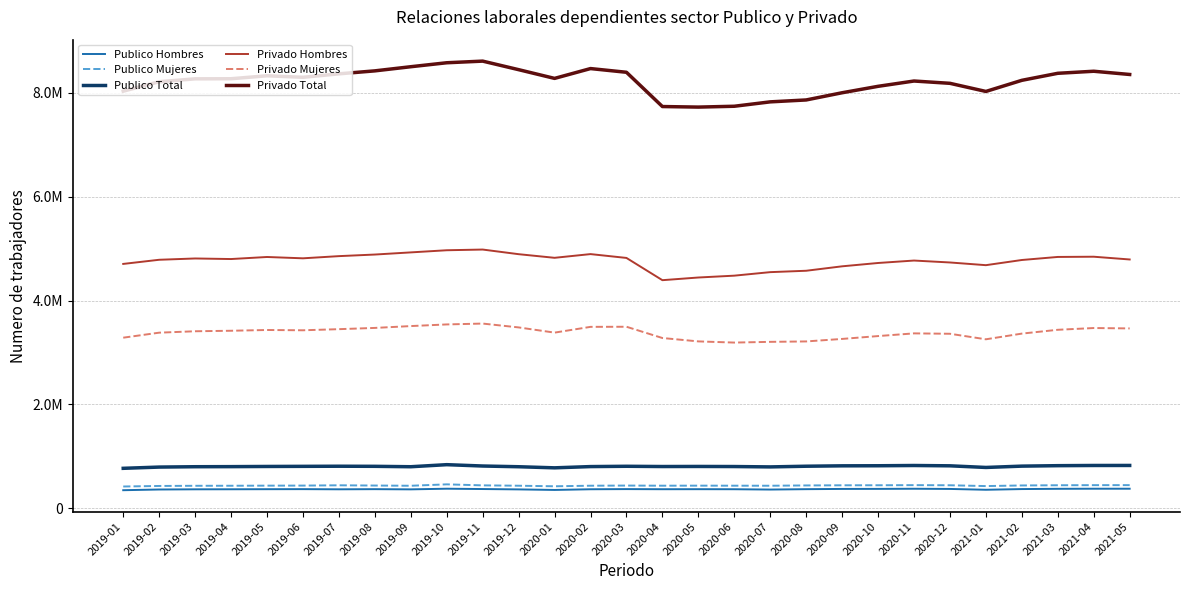

In Privado Mujeres, how many points are higher than both neighbors (excluding endpoints)?

5